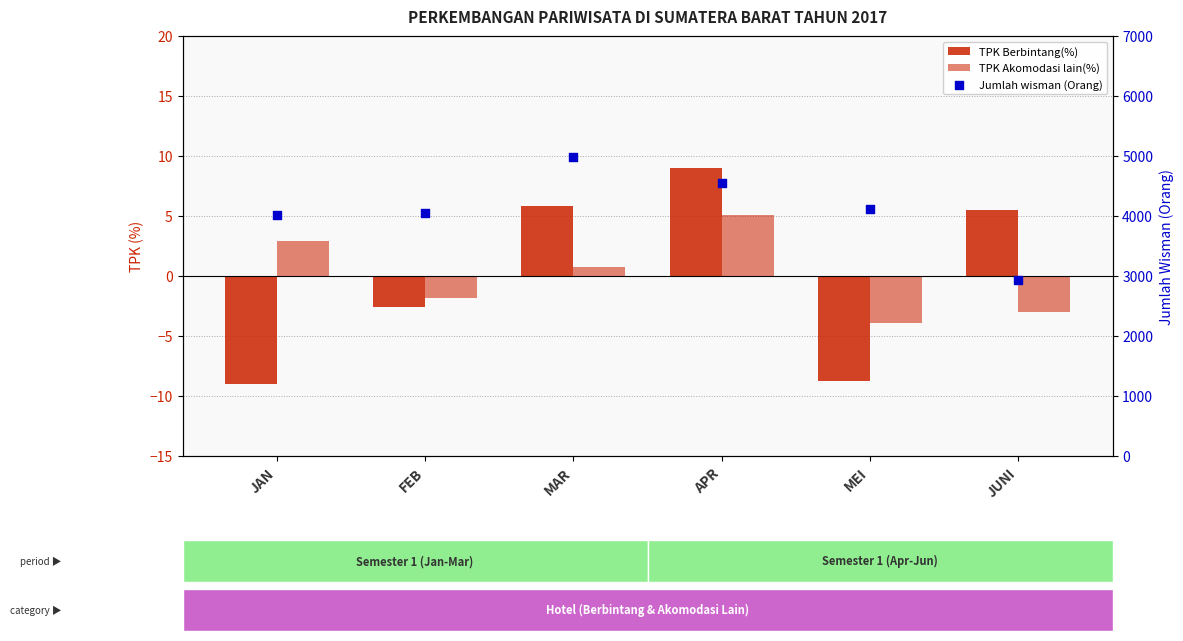

What are all the series names shown in the legend?

TPK Berbintang(%), TPK Akomodasi lain(%), Jumlah wisman (Orang)